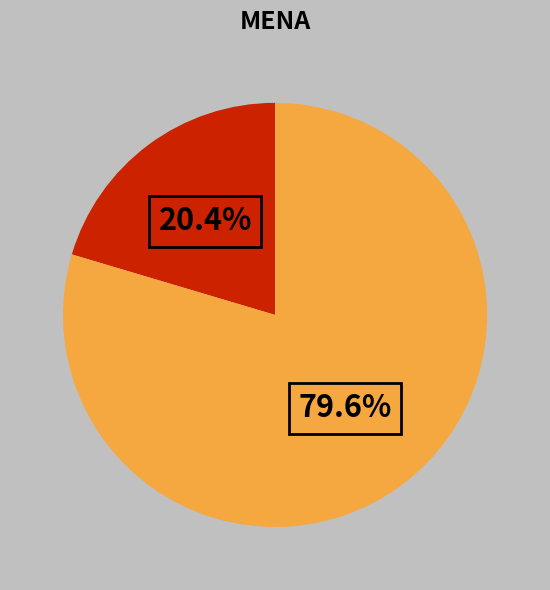

How many segments does this pie chart have?

2